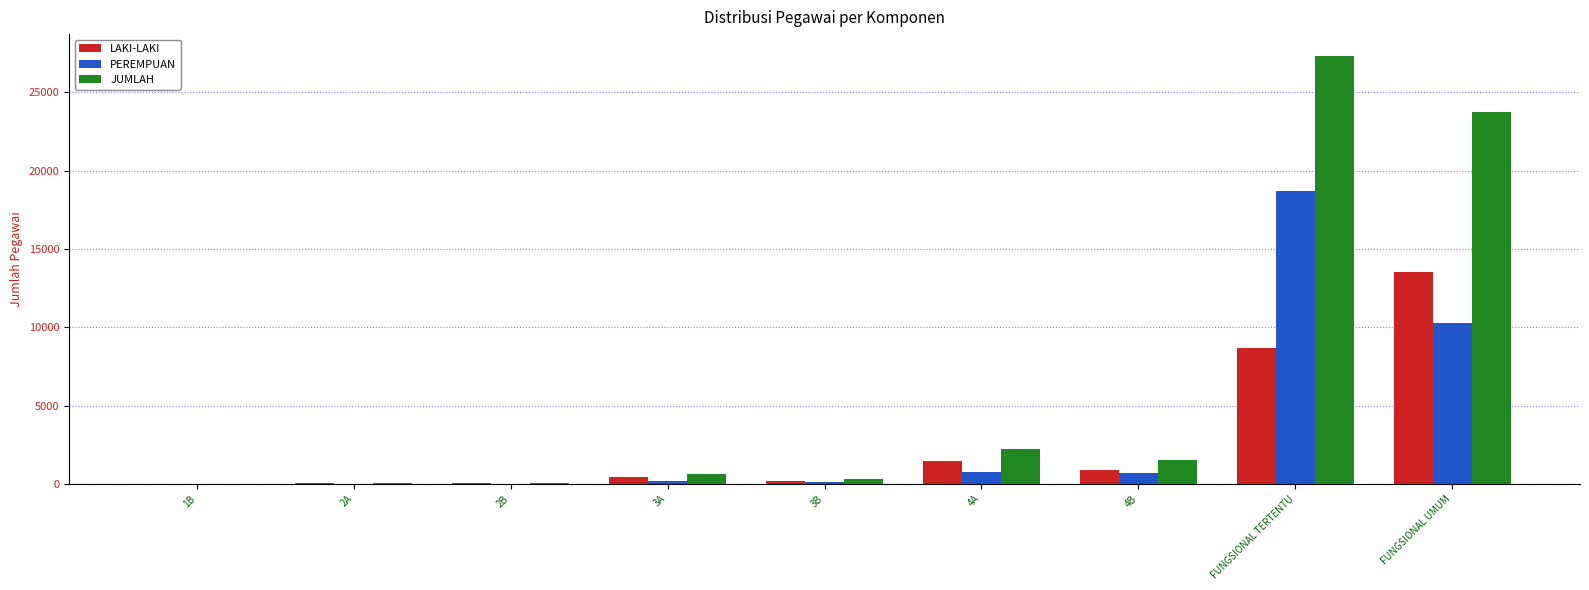

Which category has the highest value across all series?

FUNGSIONAL TERTENTU